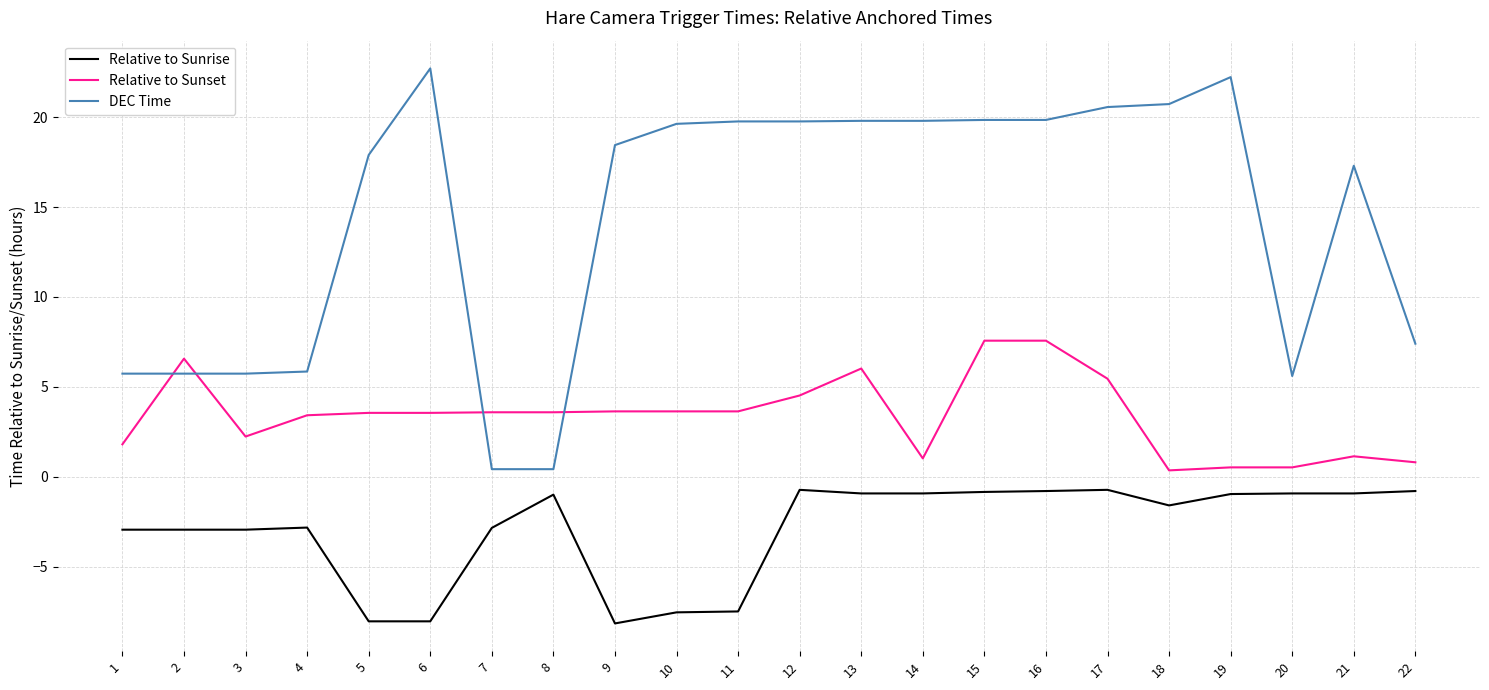

Rank the series at 9 from lowest to highest value.

Relative to Sunrise, Relative to Sunset, DEC Time